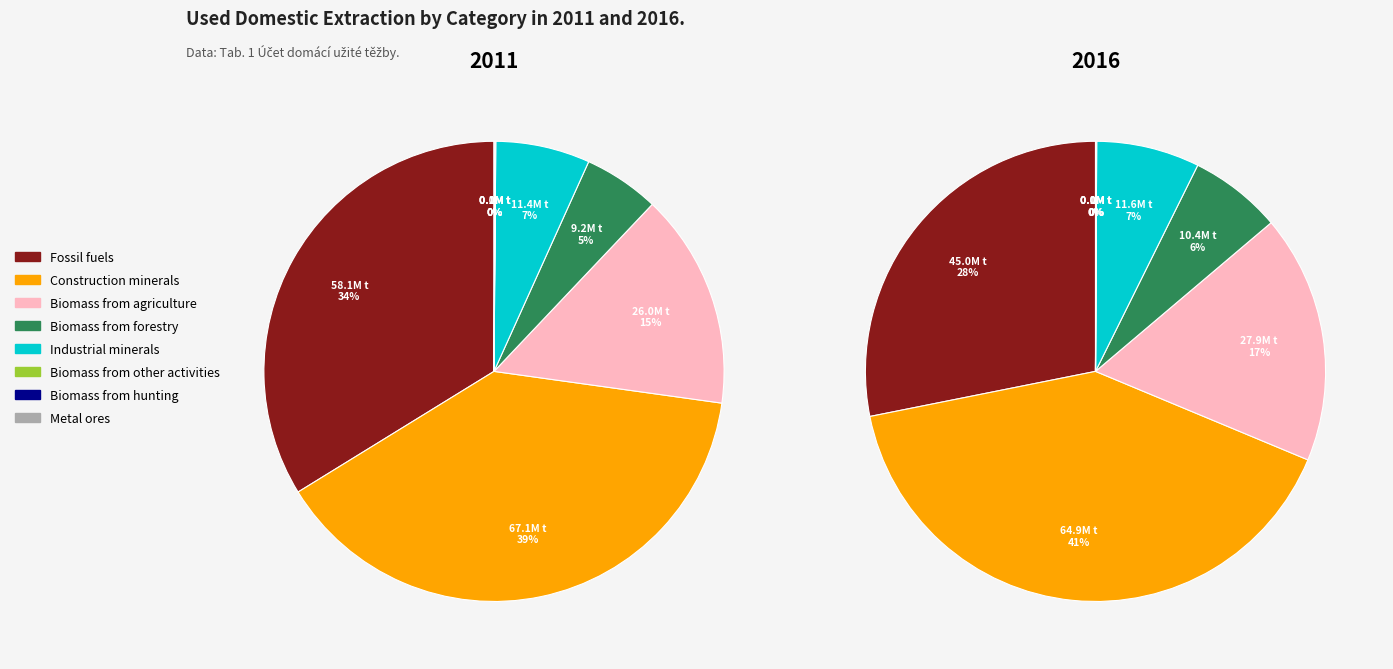

How many slices are in this pie chart?

8